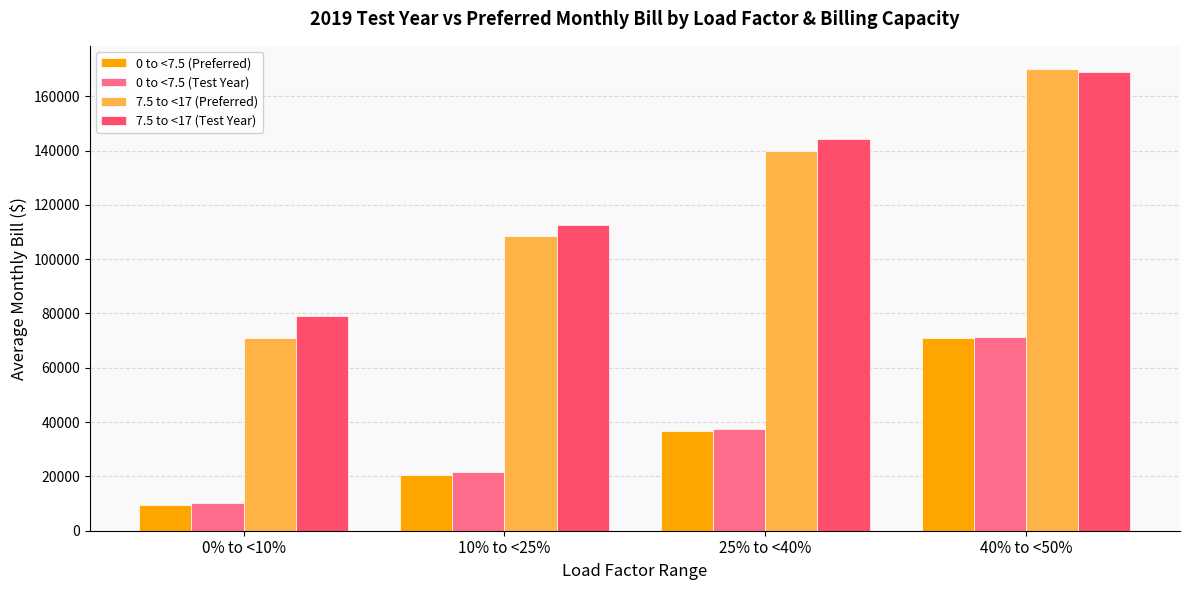

What is the spread (max minus min) of values at 40% to <50%?

99212.7